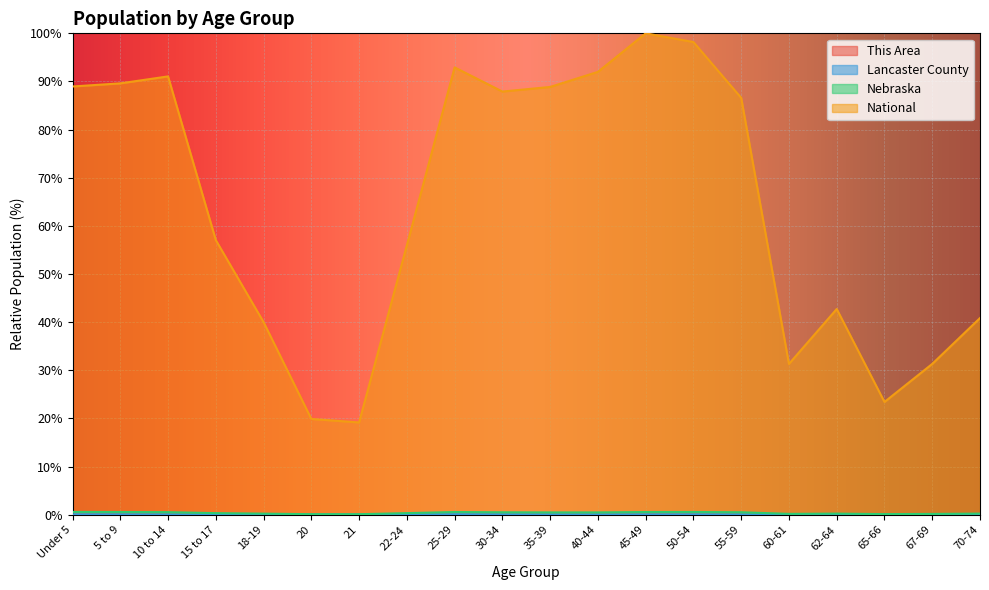

What is the maximum value shown in the chart?

100.0